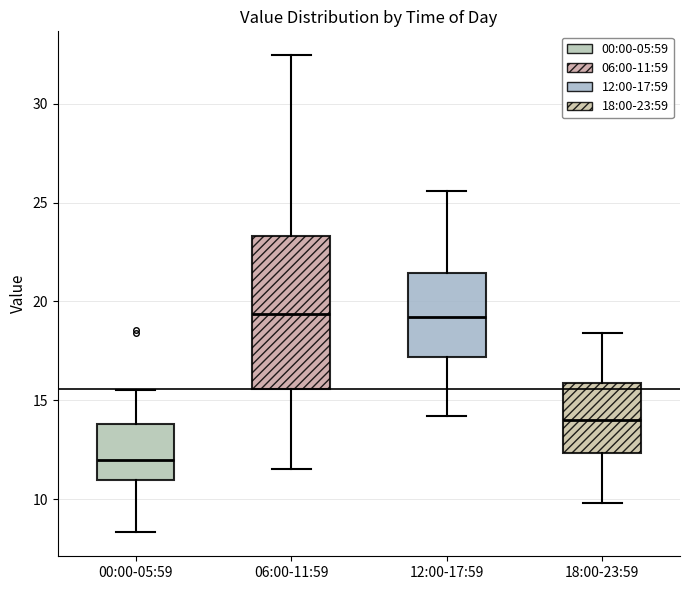

Where does the lower whisker of the box for 00:00-05:59 end on the y-axis? The values are not printed on the chart, so give them approximately, as read against the axis.

8.5